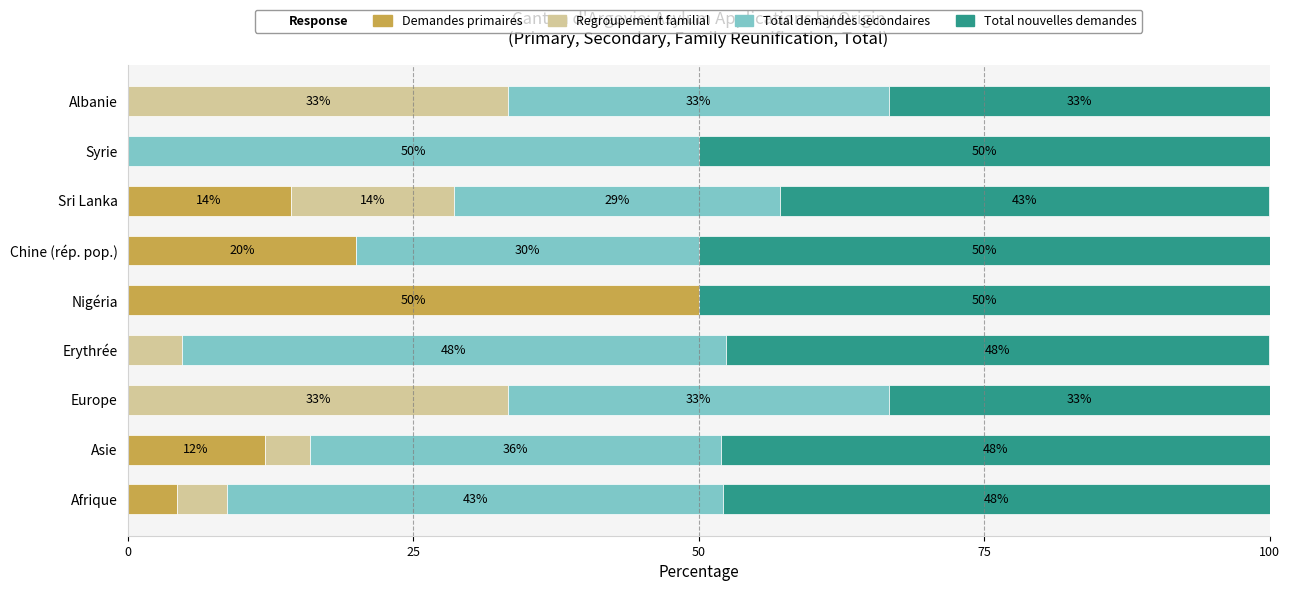

The value of Demandes primaires at Nigéria is 77.6. True or false?

False